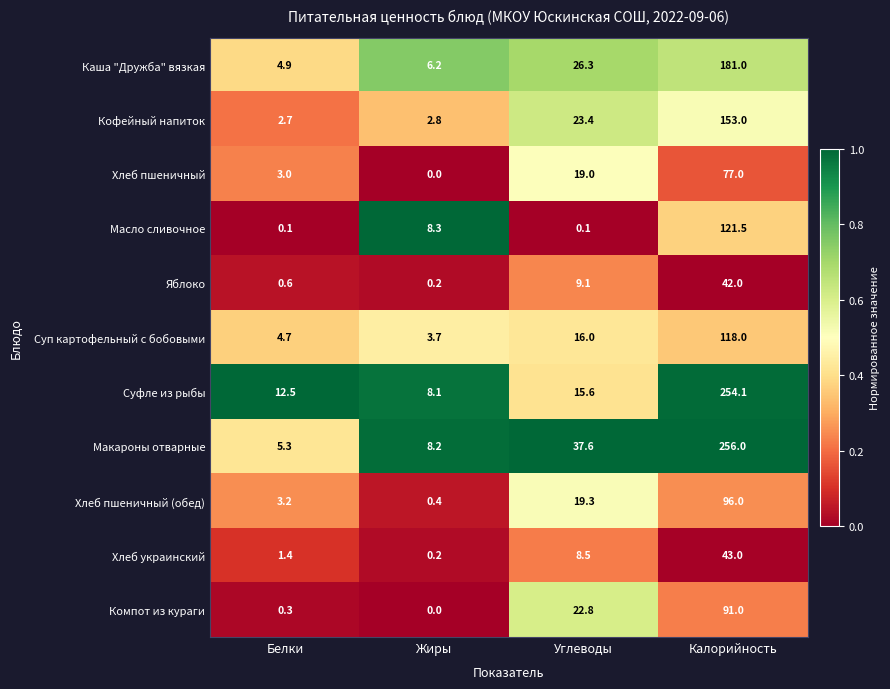

What is the average value of the Хлеб украинский series?

13.3